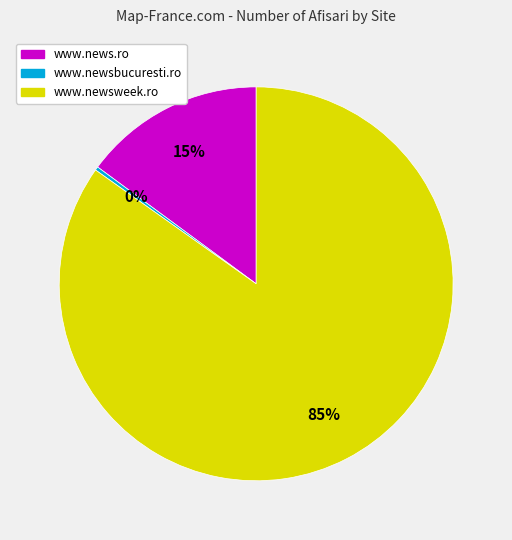

To the nearest percent, what is the average slice percentage?

33%